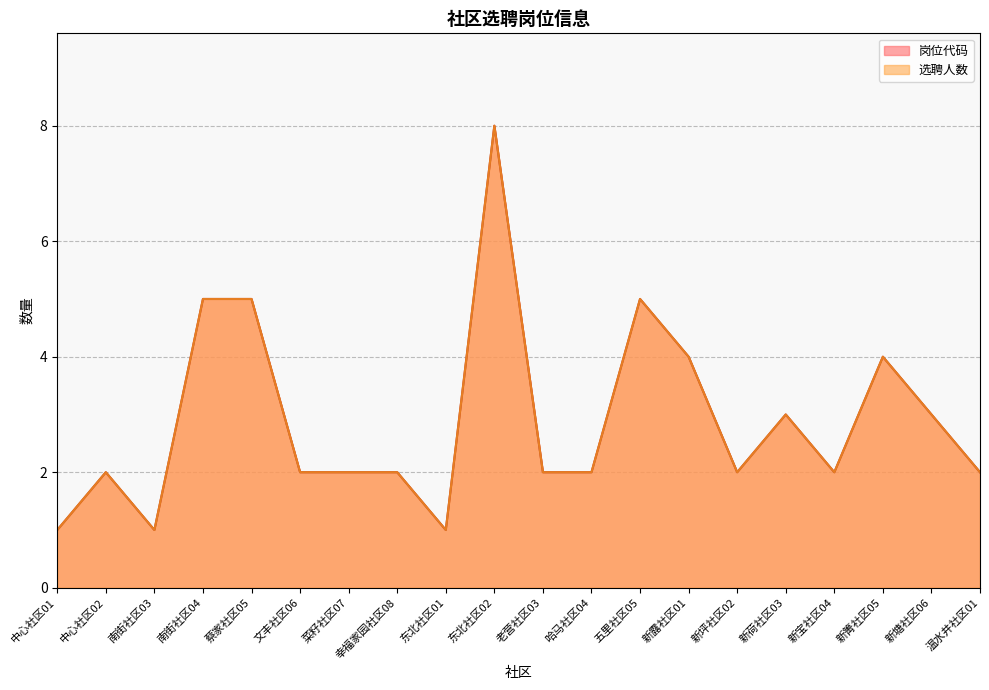

True or false: 岗位代码 and 选聘人数 cross at least once.

False